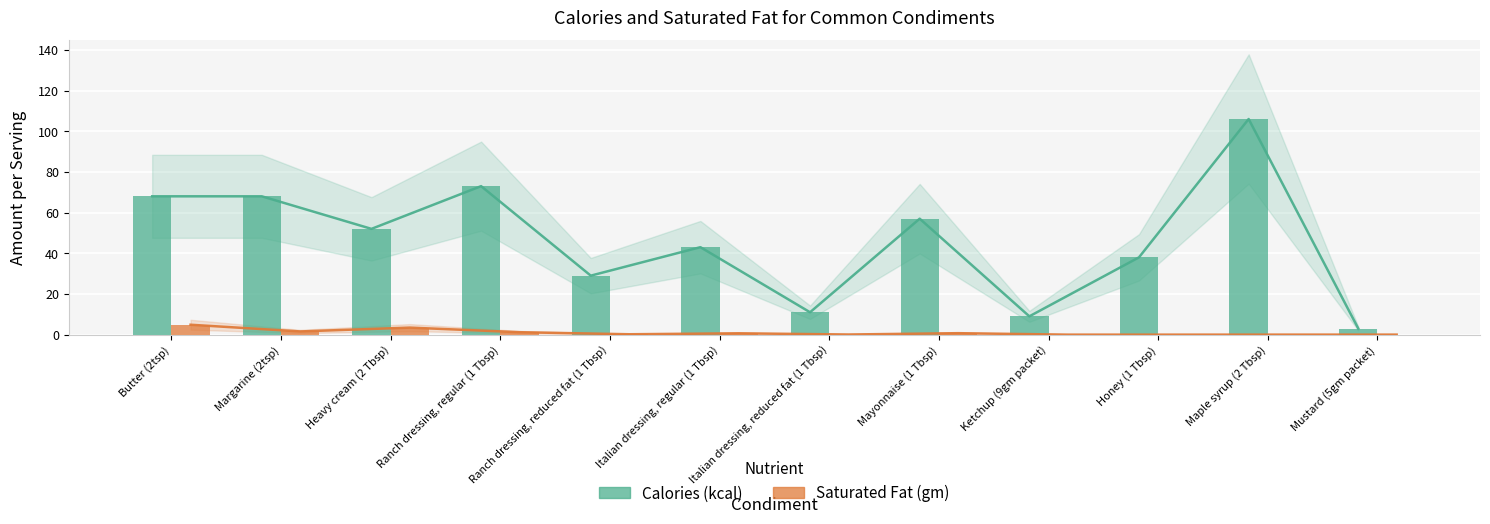

What are all the series names shown in the legend?

Calories (kcal), Saturated Fat (gm)